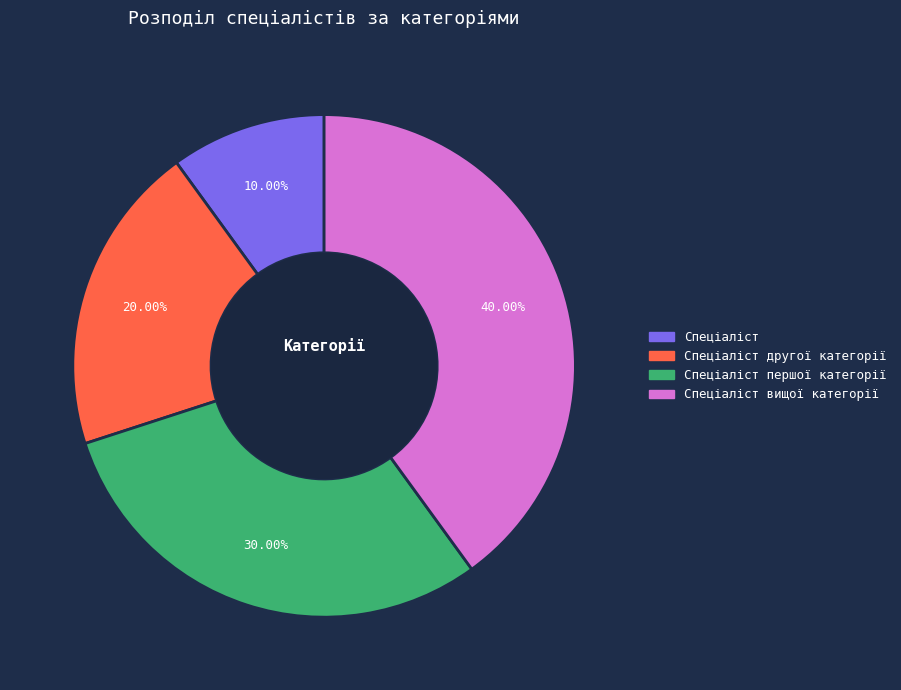

Which slice is the largest?

Спеціаліст вищої категорії